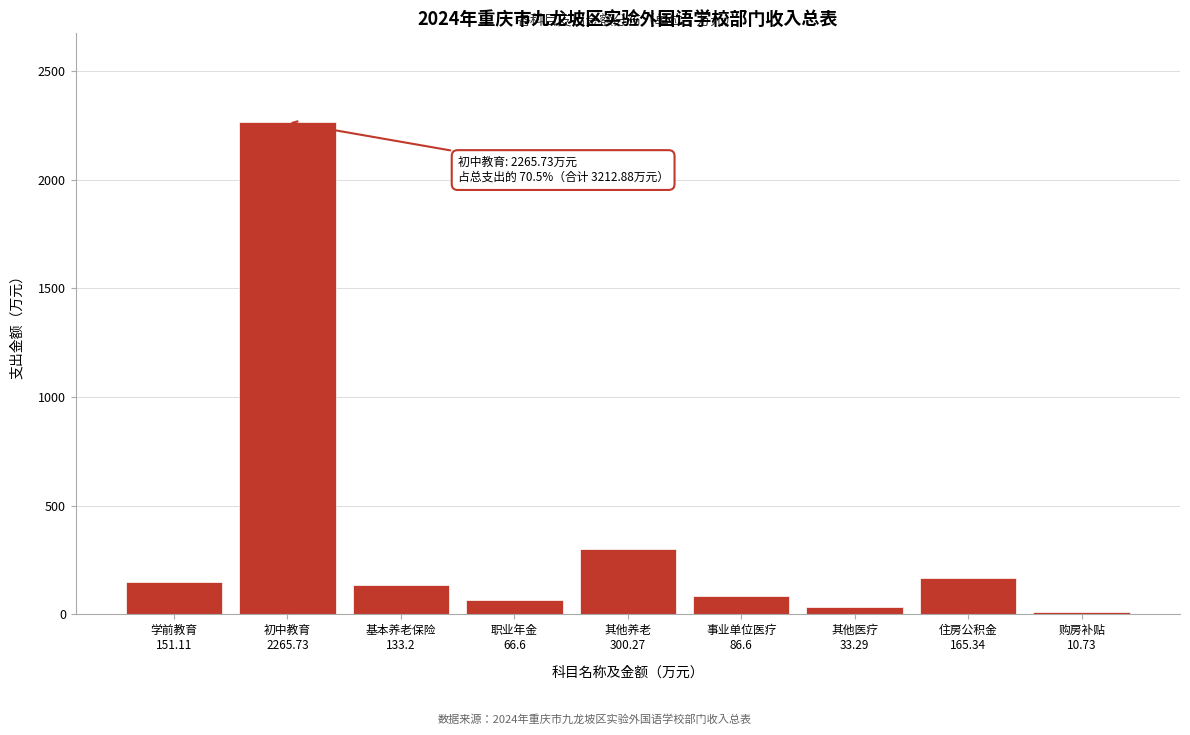

Reading left to right, what are all the values shown in this chart?

151.1	2265.7	133.2	66.6	300.3	86.6	33.3	165.3	10.7